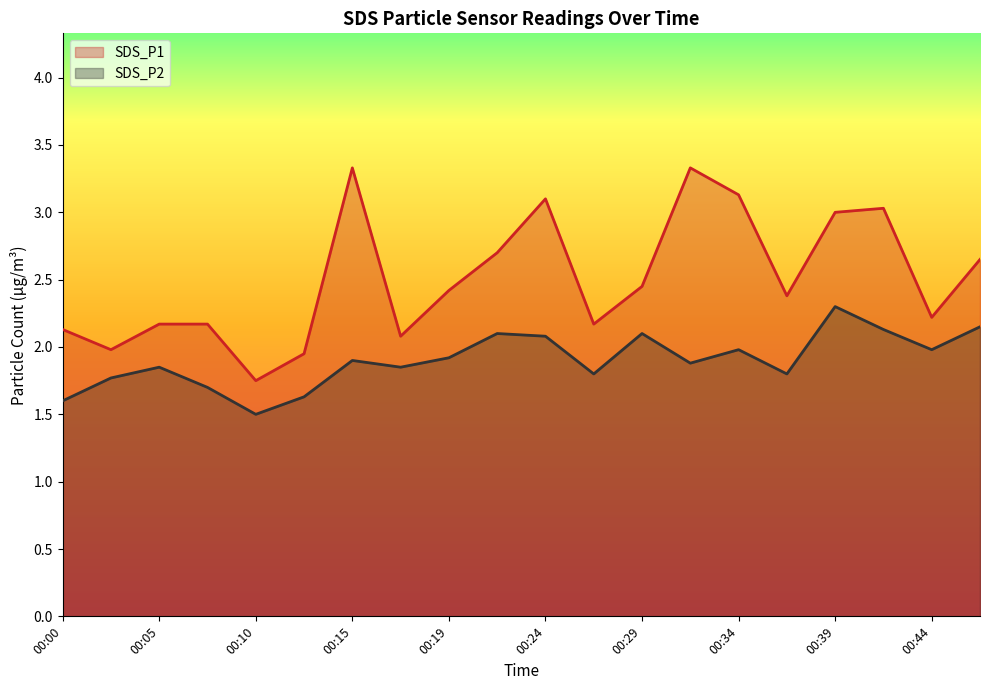

True or false: SDS_P2 has a value of 1.8 at 00:36.

True